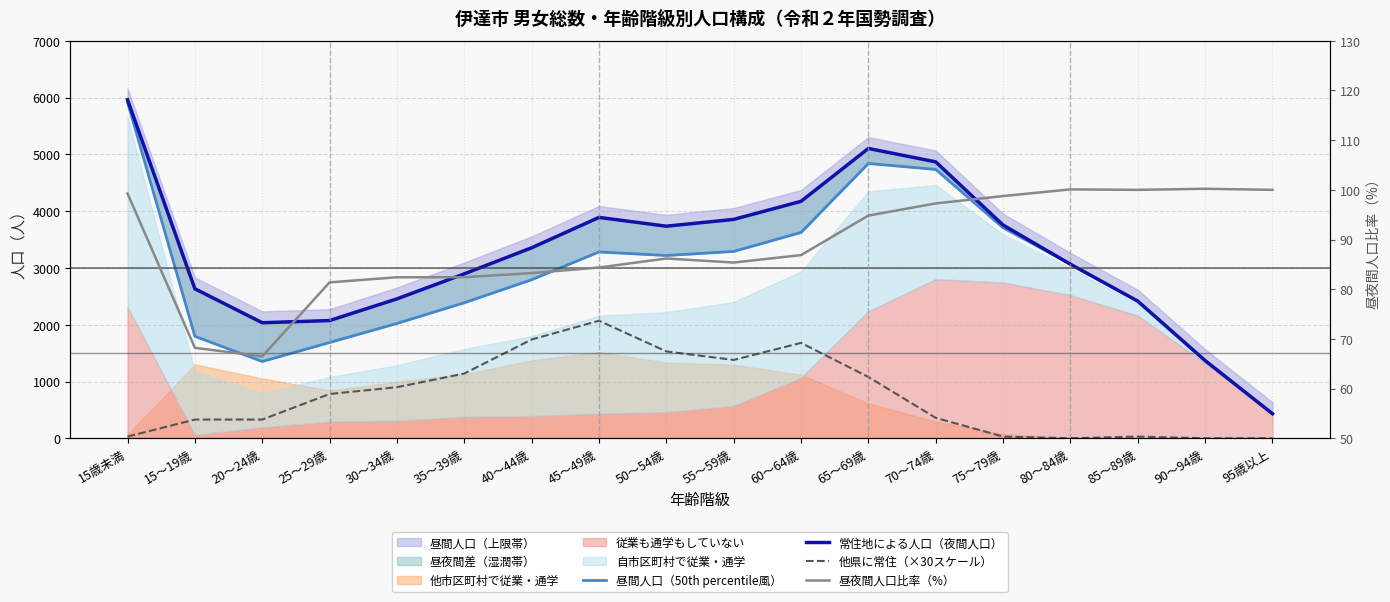

How many intersections are there between 常住地による人口（夜間人口） and 昼間人口（50th percentile風）?

1